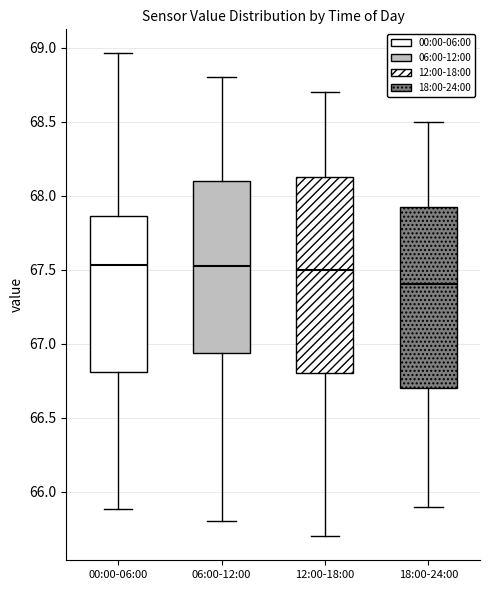

Reading left to right, read every box against the y-axis: the position of its median line, the range the box covers, and the ends of its whiskers. The values are not printed on the chart, so give them approximately, as read against the axis.

00:00-06:00: median 67.55, box 66.80 to 67.85, whiskers 65.90 to 68.95
06:00-12:00: median 67.55, box 66.95 to 68.10, whiskers 65.80 to 68.80
12:00-18:00: median 67.50, box 66.80 to 68.15, whiskers 65.70 to 68.70
18:00-24:00: median 67.40, box 66.70 to 67.95, whiskers 65.90 to 68.50